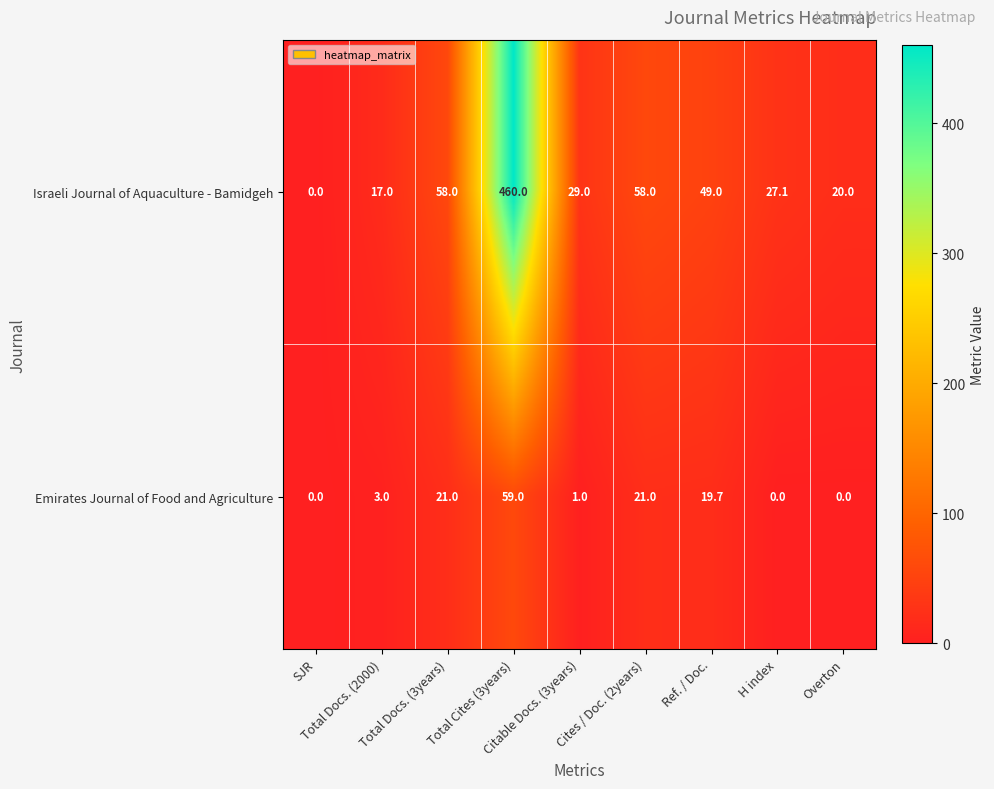

What is the greatest value displayed?

460.0